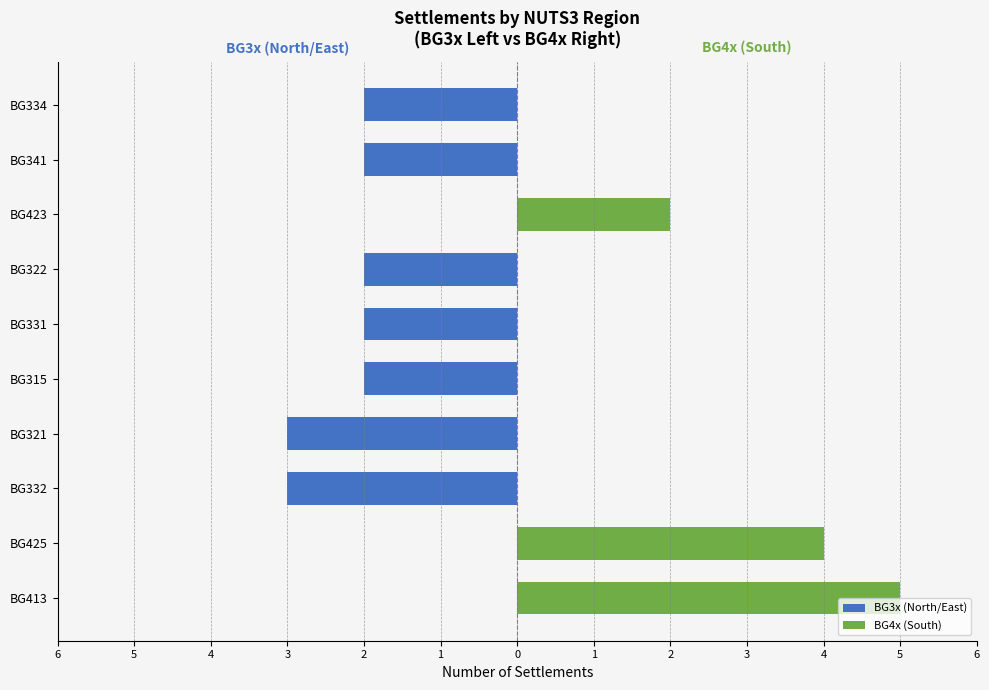

The value of BG4x (South) at 3 is 2. True or false?

False